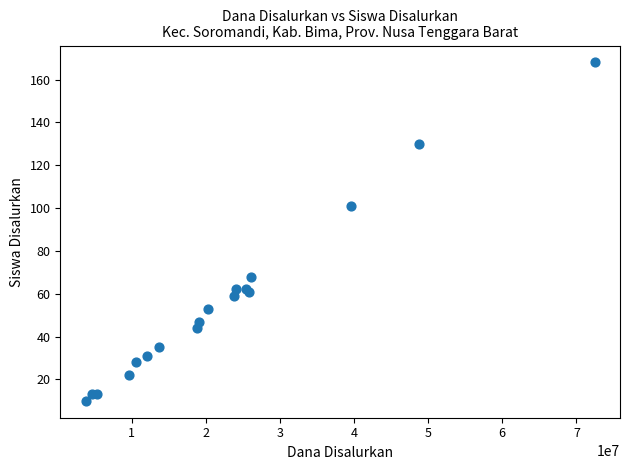

What Y value in the scatter plot is closest to 89?

101